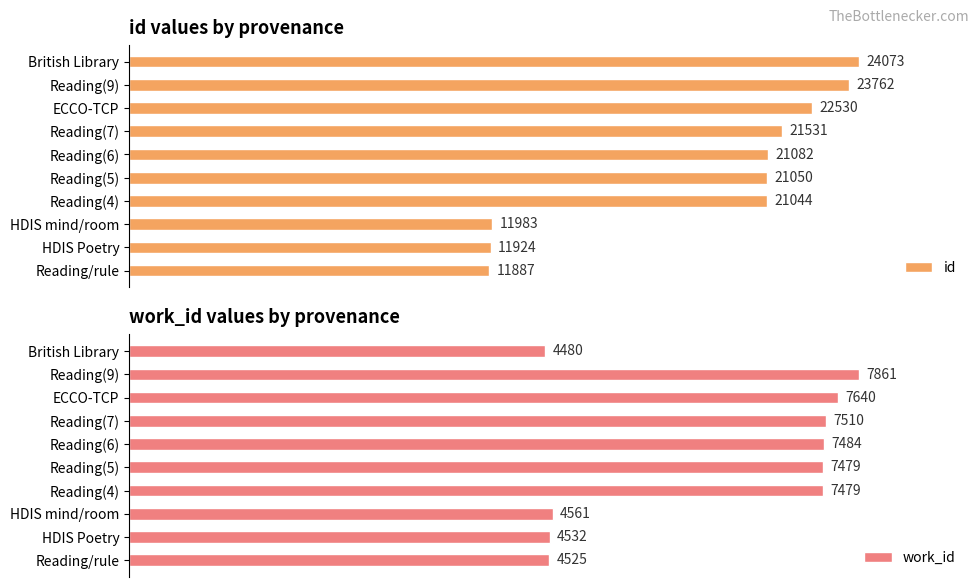

Rank the categories by id value from lowest to highest.

Reading/rule, HDIS Poetry, HDIS mind/room, Reading(4), Reading(5), Reading(6), Reading(7), ECCO-TCP, Reading(9), British Library